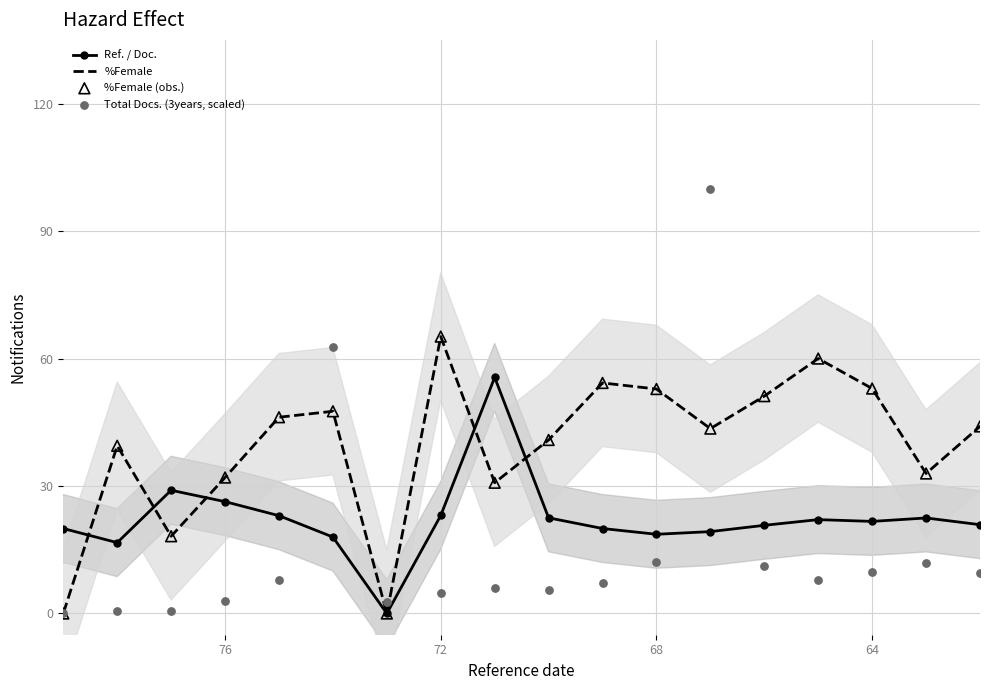

What are all the series names shown in the legend?

Ref. / Doc., %Female, %Female (obs.), Total Docs. (3years, scaled)